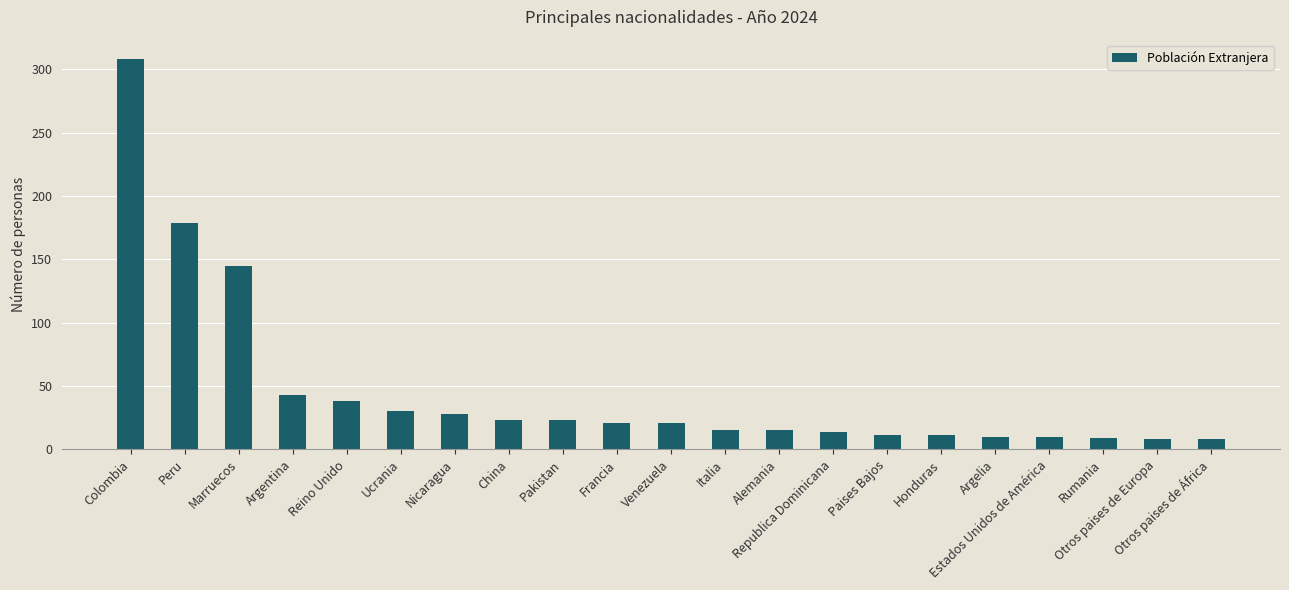

True or false: the data shows 30 at Ucrania.

True